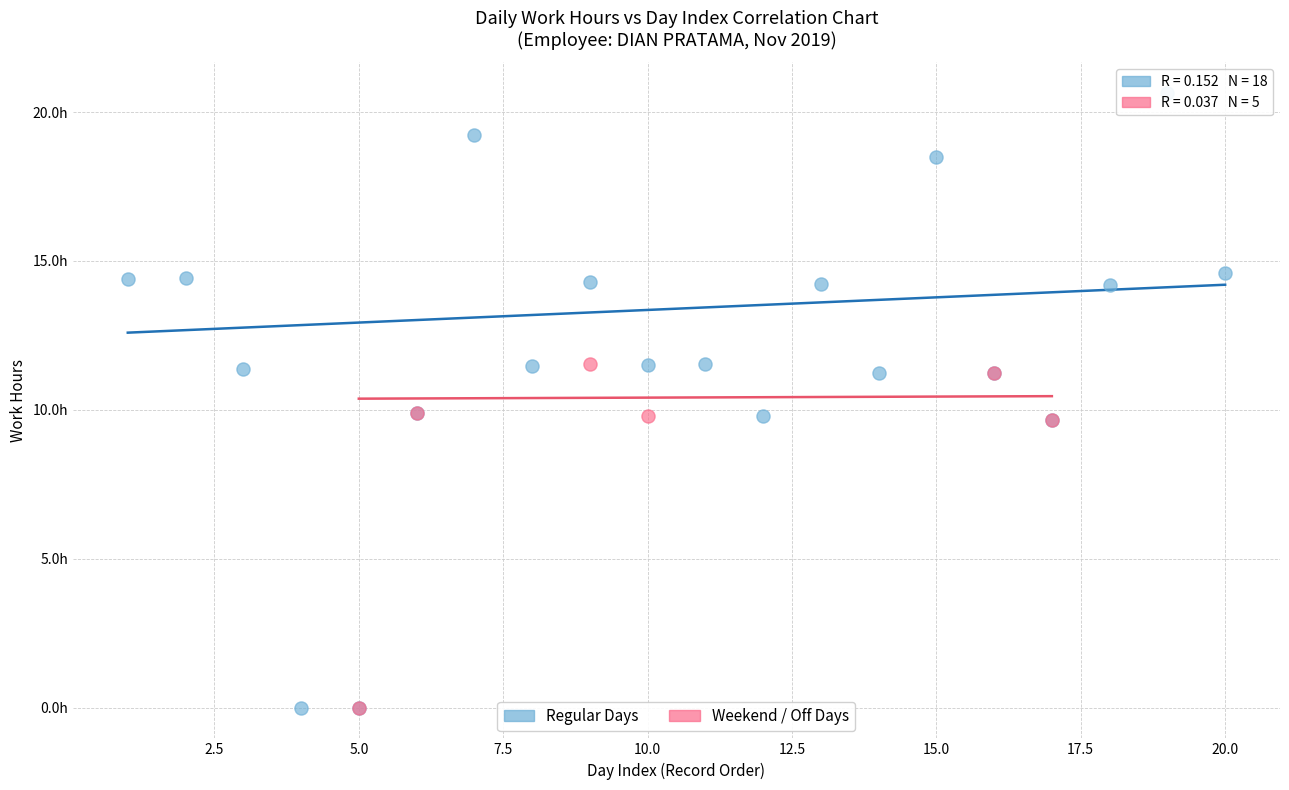

What are all the series names shown in the legend?

Regular Days, Weekend / Off Days